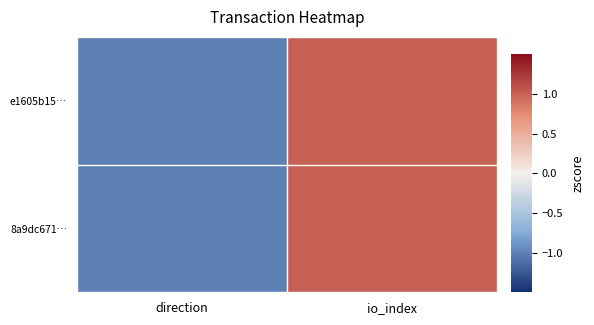

What is the greatest value displayed?

1